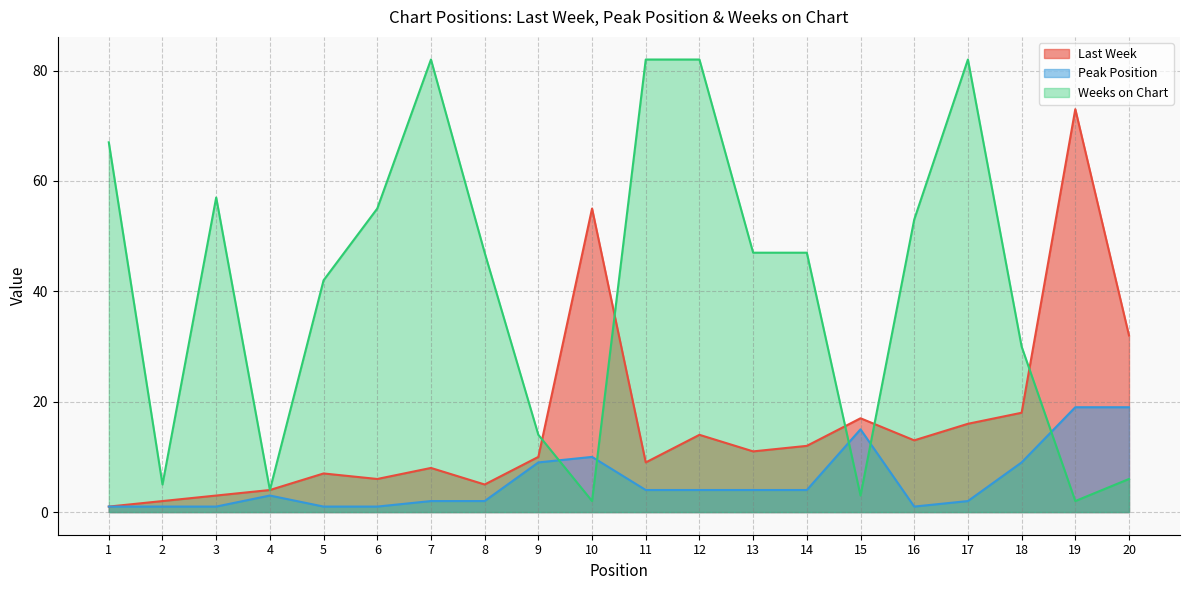

What are all the series names shown in the legend?

Last Week, Peak Position, Weeks on Chart